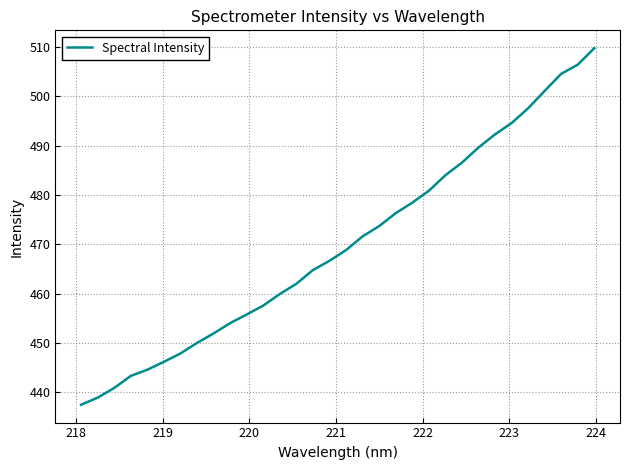

What is the difference between the maximum and minimum values?

72.4